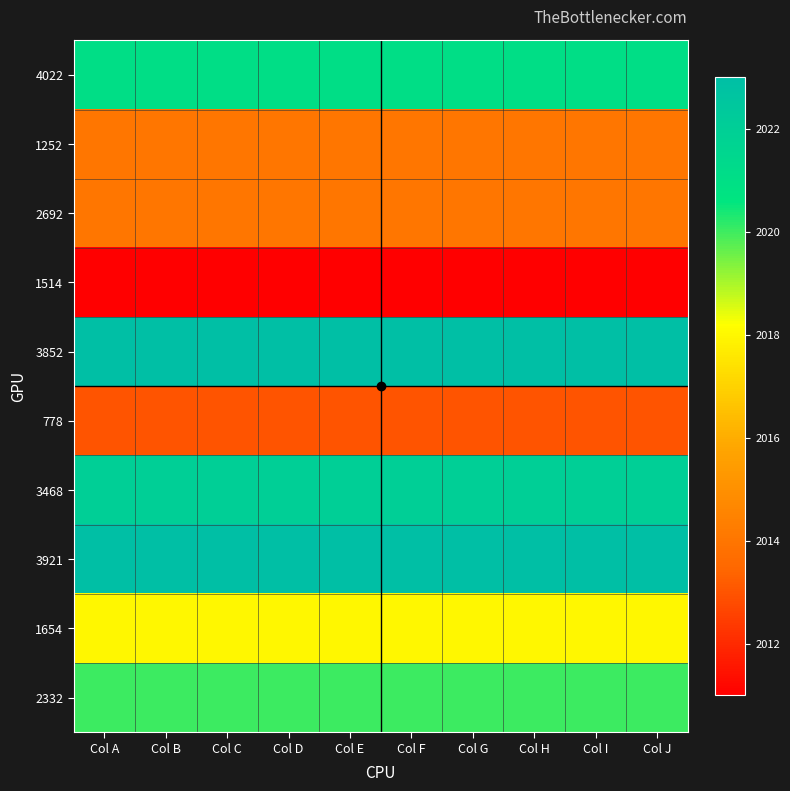

Rank the series at Col H from lowest to highest value.

1514, 778, 1252, 2692, 1654, 2332, 4022, 3468, 3852, 3921